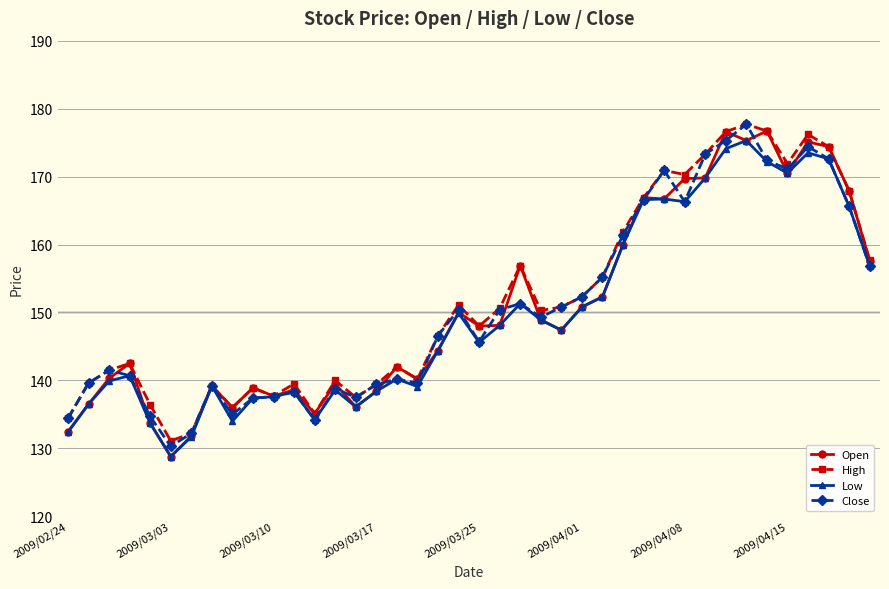

What is the difference between the second highest and second lowest values in the High series?

44.5